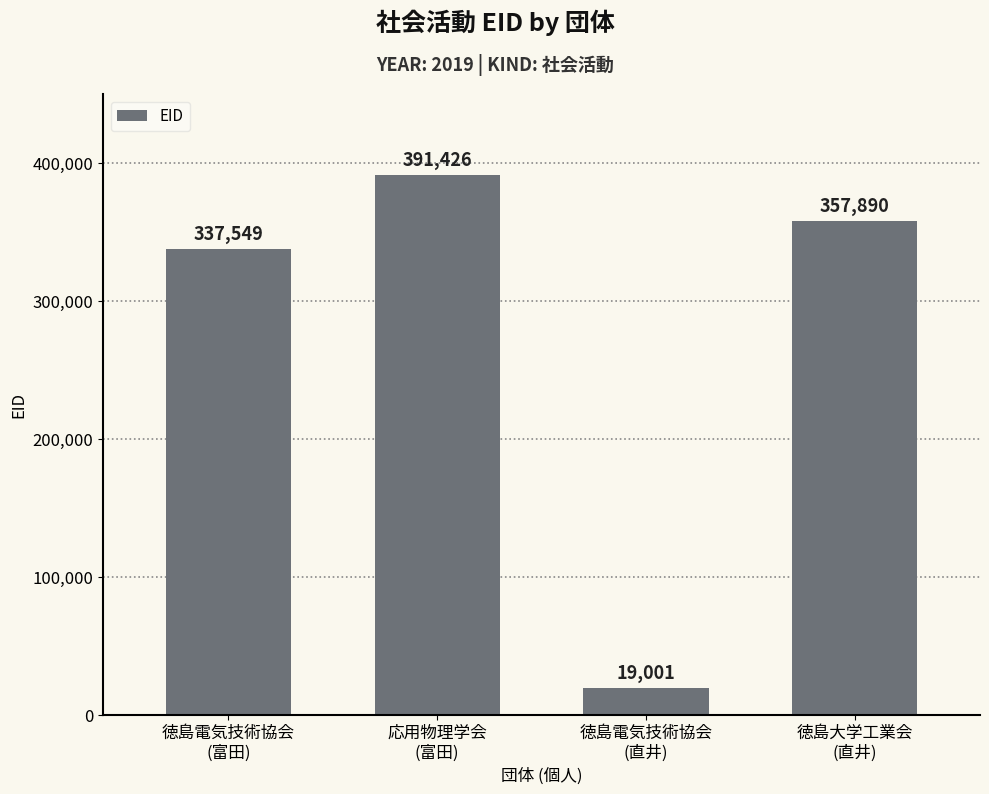

What is the difference between the maximum and minimum values?

372425